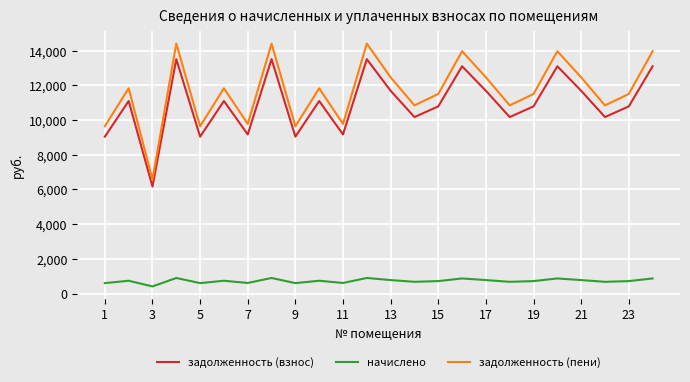

Which series has the largest range (max minus min)?

задолженность (пени)